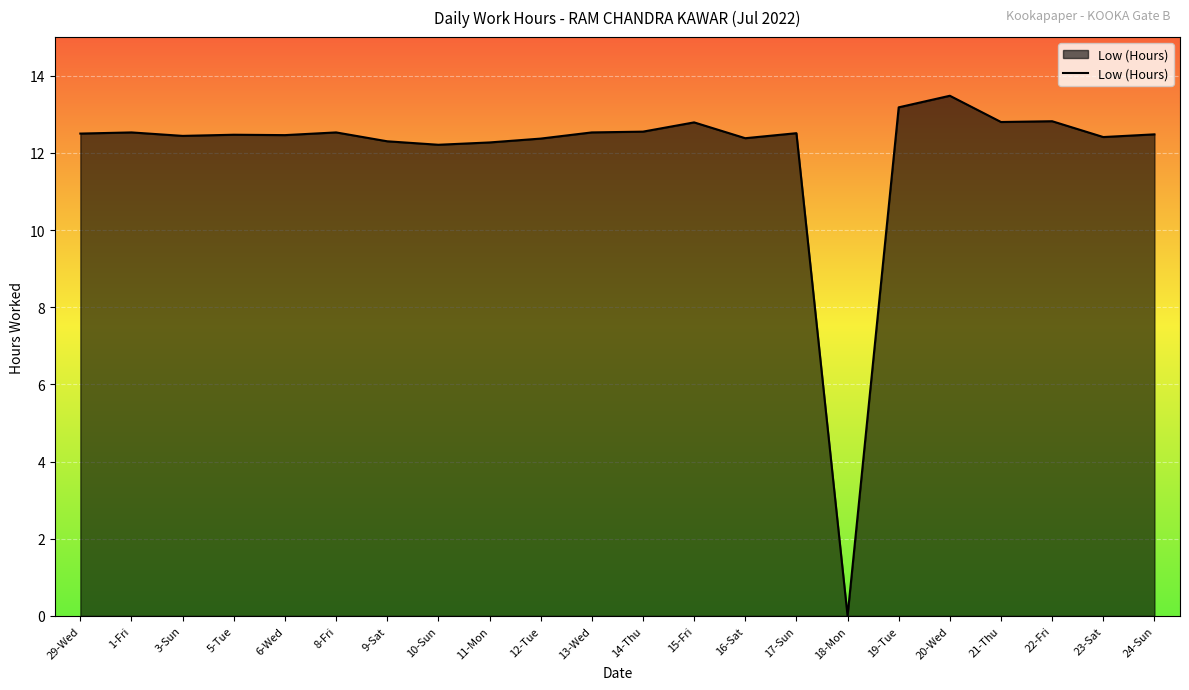

Is it true that the value at 21-Thu is 12.8?

True